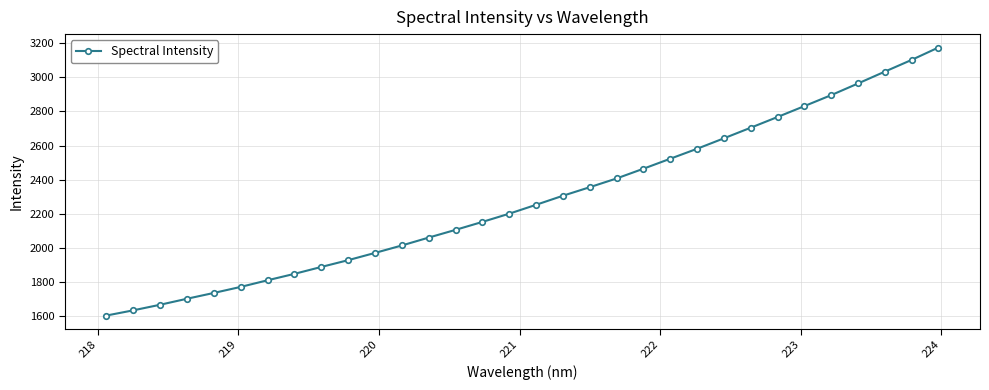

What is the maximum value shown in the chart?

3174.8